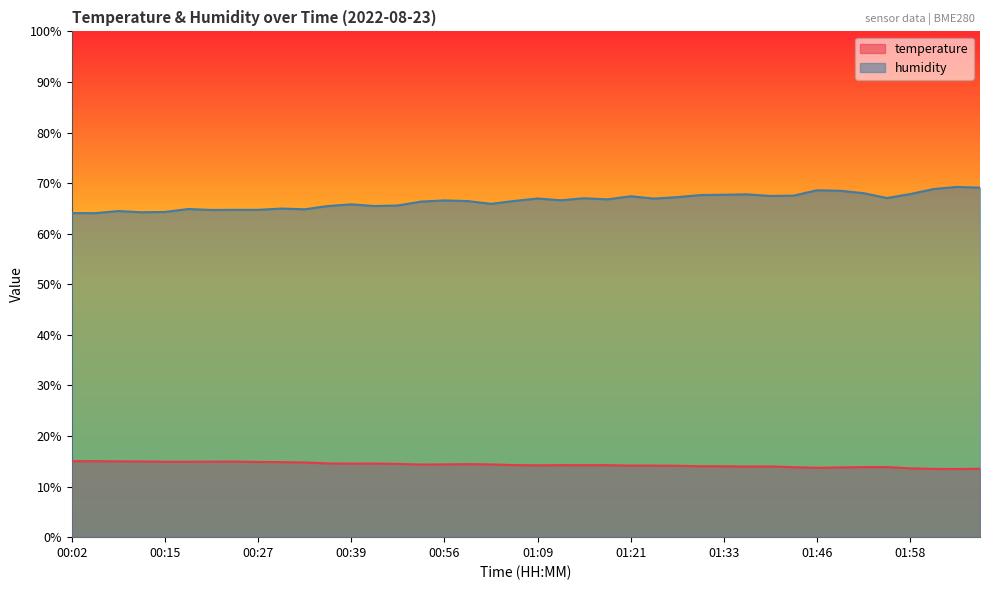

Between 00:12 and 00:42, which series saw the biggest shift?

humidity